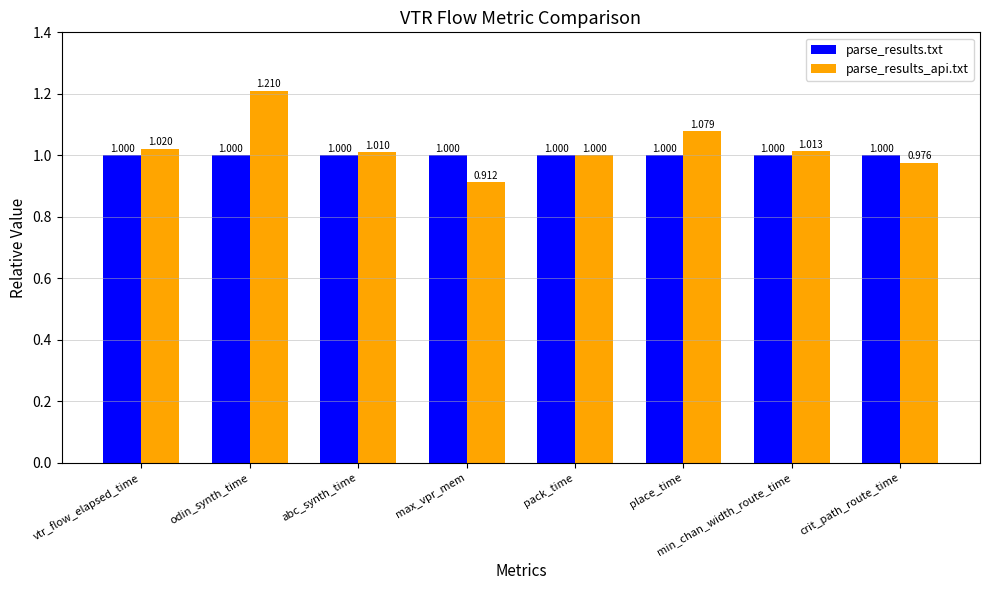

What position from the right is min_chan_width_route_time?

2